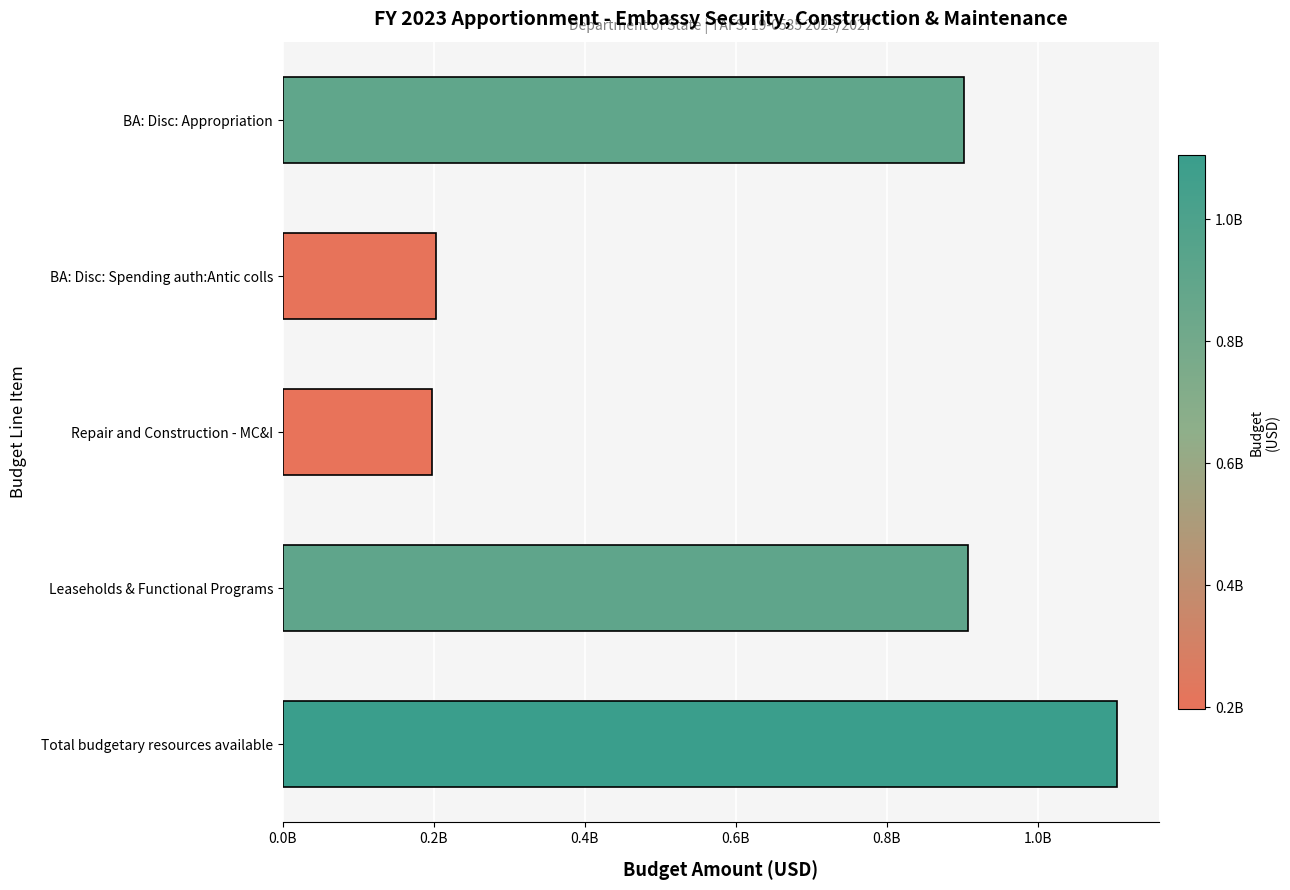

How many data points are above 902615000?

2